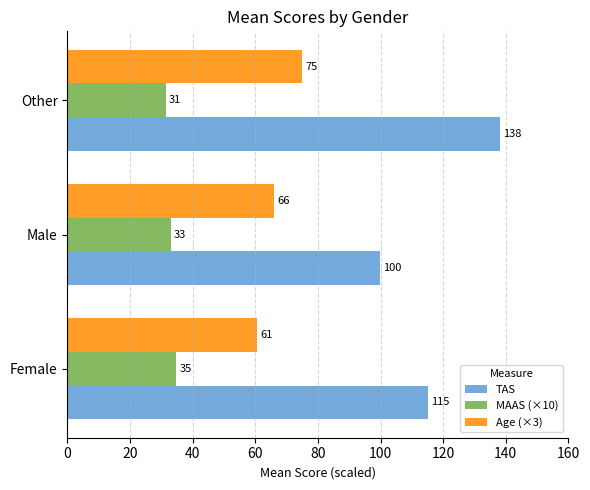

Which series has the widest spread of values?

TAS